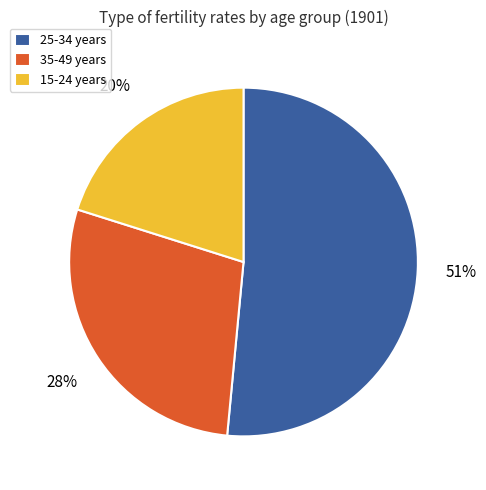

How many segments does this pie chart have?

3